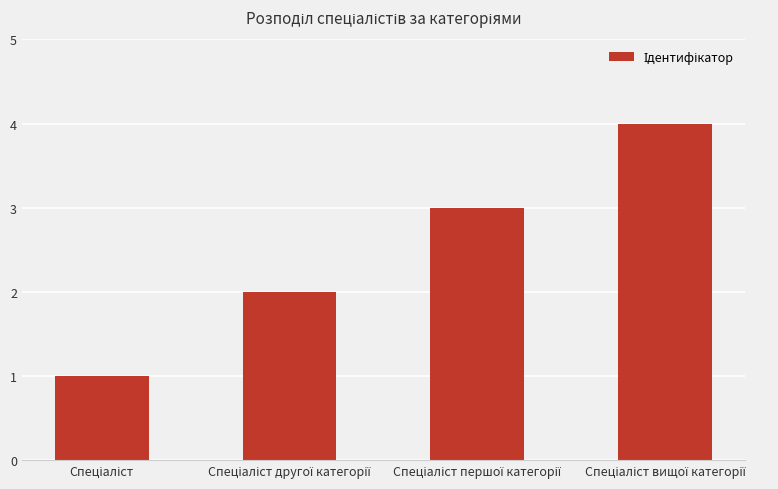

How many categories are shown in the chart?

4